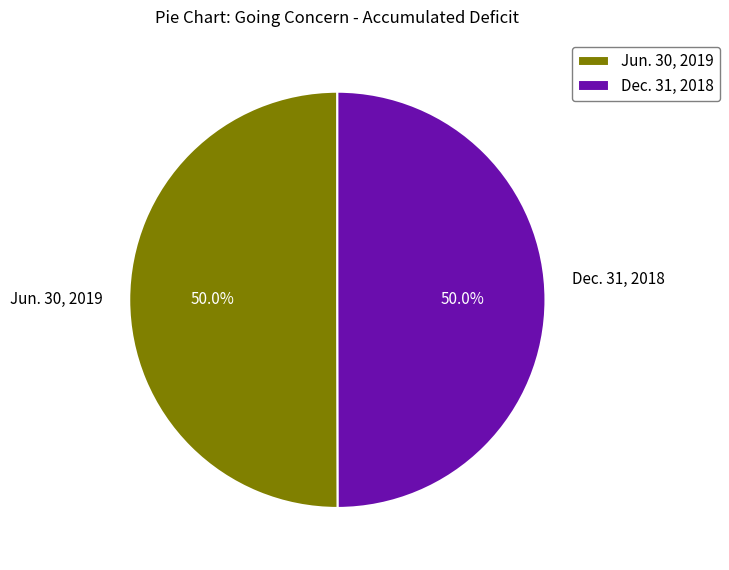

Combined, what portion of the pie is Jun. 30, 2019 and Dec. 31, 2018?

100.0%